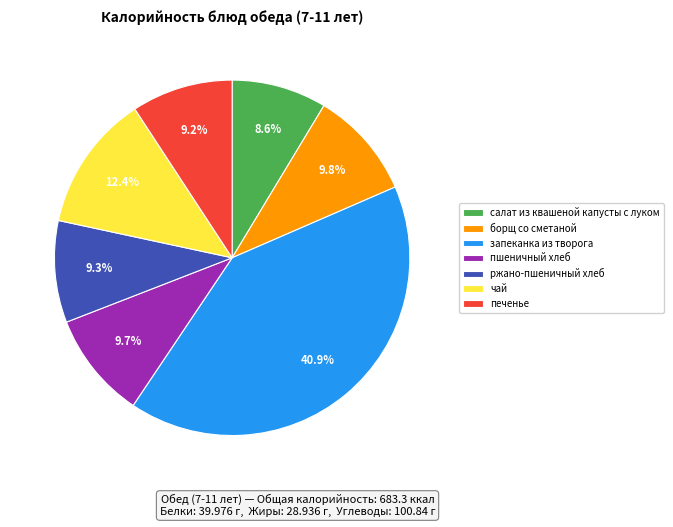

Does any single category account for the majority?

No